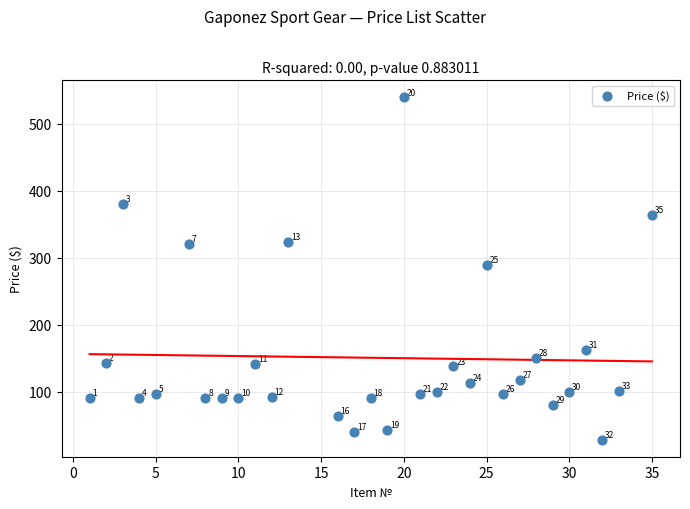

What is the range of X values (max minus min)?

34.0